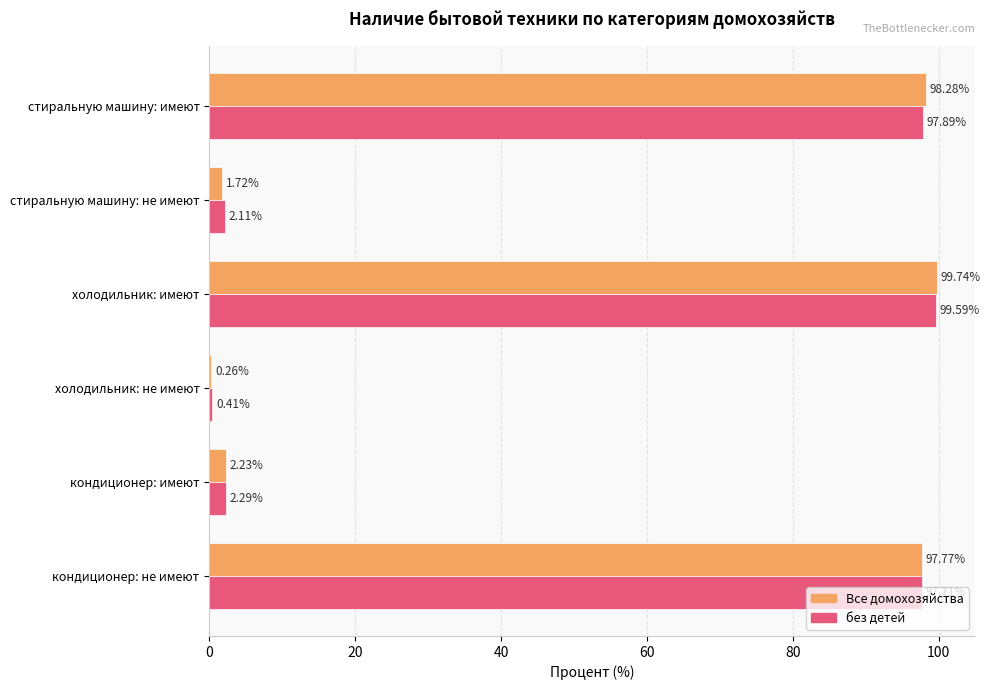

What is the highest value of the без детей series?

99.6